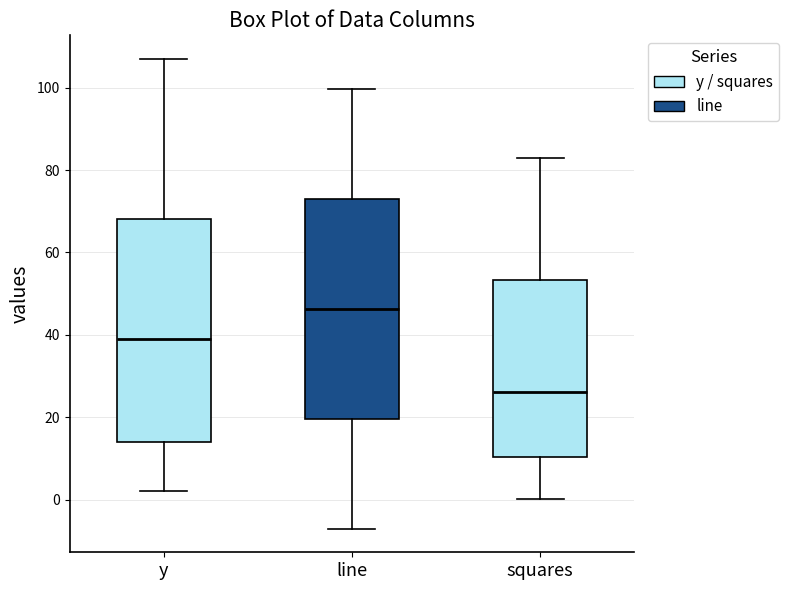

Which box has the lowest median line?

squares